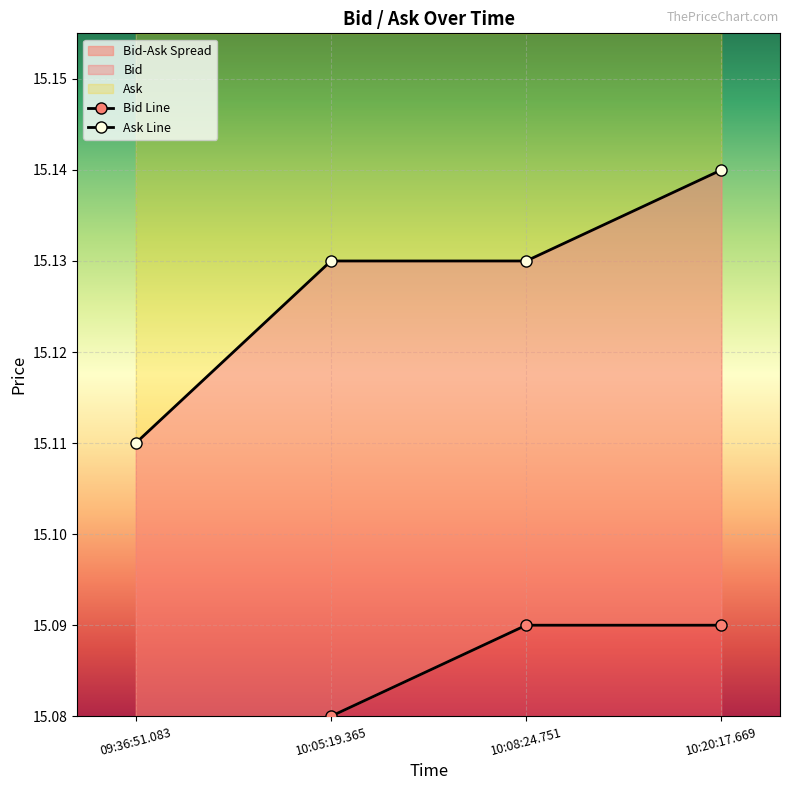

Is it true that Bid equals 15.1 at 09:36:51.083?

True